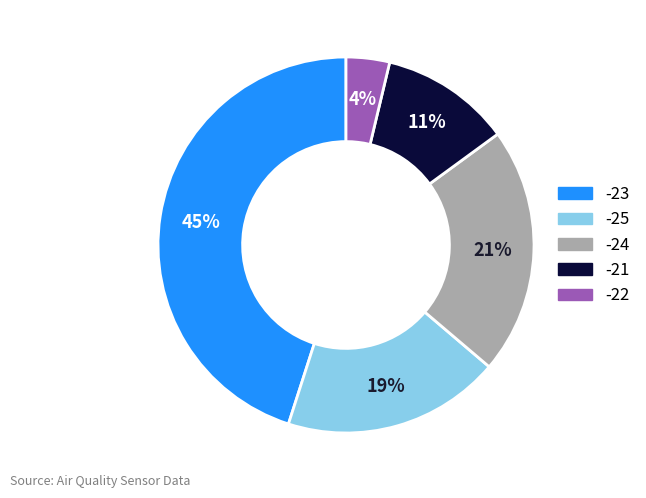

Which category has the smallest portion of the pie?

-22